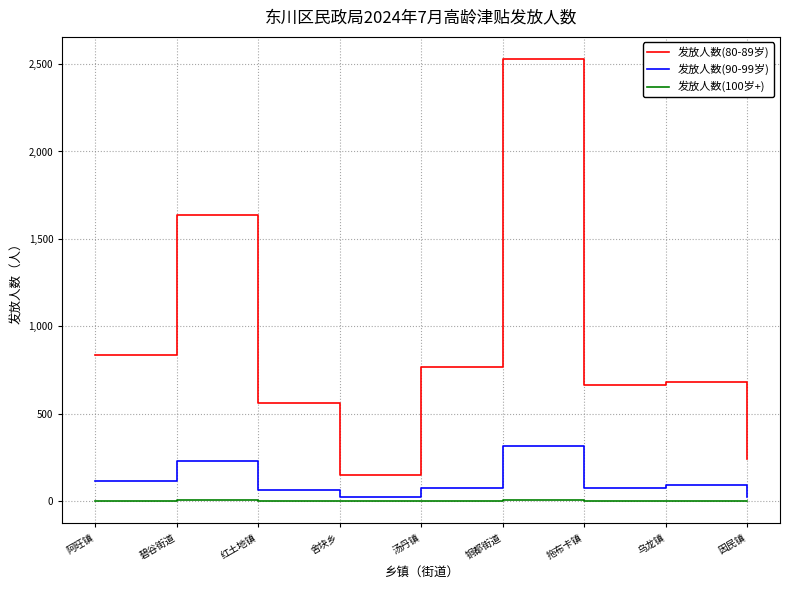

What is the maximum value shown in the chart?

2529